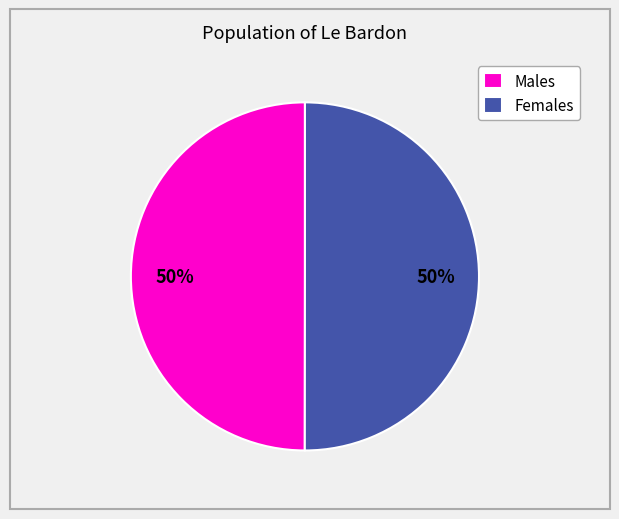

To the nearest percent, what percentage of the pie is Males?

50%